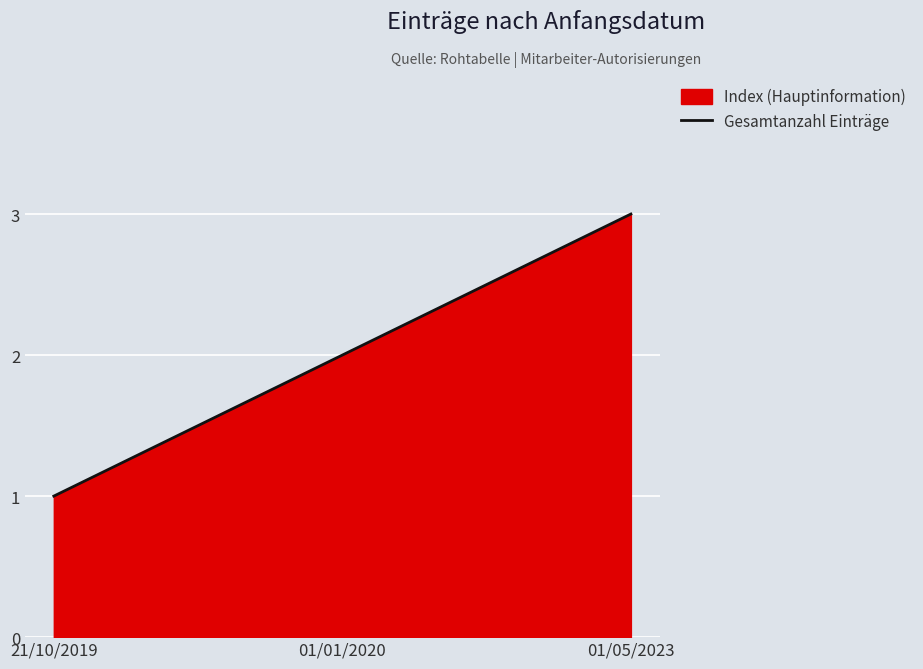

Reading left to right, list all the values displayed in this chart.

1	2	3